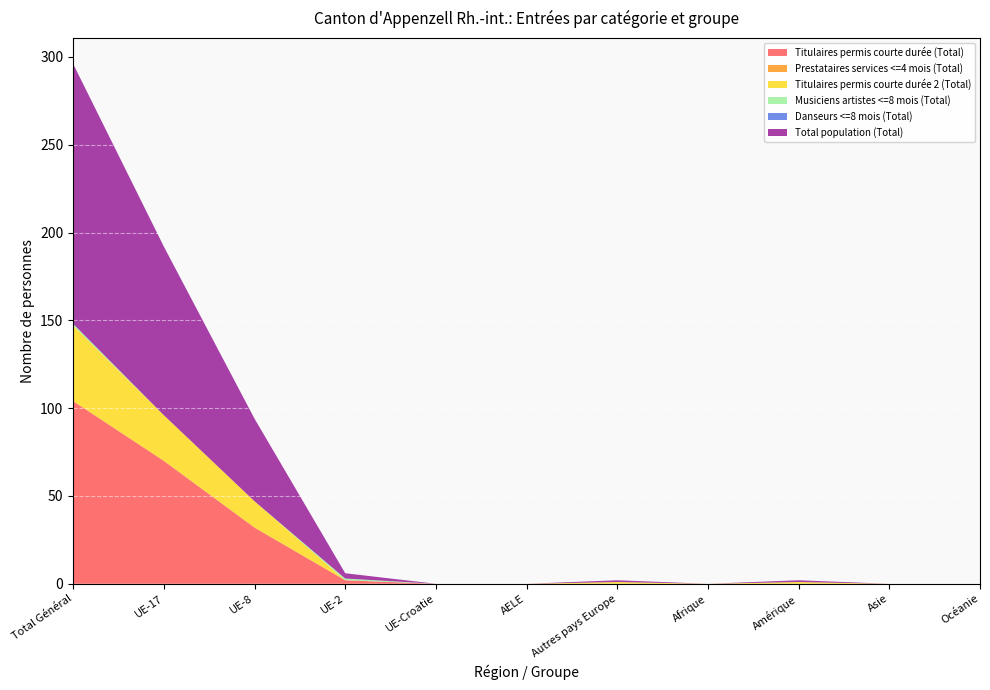

Reading left to right, extract all data points from this chart.

Titulaires permis courte durée (Total): Total Général=104	UE-17=70	UE-8=32	UE-2=2	UE-Croatie=0	AELE=0	Autres pays Europe=0	Afrique=0	Amérique=0	Asie=0	Océanie=0
Prestataires services <=4 mois (Total): Total Général=0	UE-17=0	UE-8=0	UE-2=0	UE-Croatie=0	AELE=0	Autres pays Europe=0	Afrique=0	Amérique=0	Asie=0	Océanie=0
Titulaires permis courte durée 2 (Total): Total Général=43	UE-17=26	UE-8=15	UE-2=0	UE-Croatie=0	AELE=0	Autres pays Europe=1	Afrique=0	Amérique=1	Asie=0	Océanie=0
Musiciens artistes <=8 mois (Total): Total Général=1	UE-17=0	UE-8=0	UE-2=1	UE-Croatie=0	AELE=0	Autres pays Europe=0	Afrique=0	Amérique=0	Asie=0	Océanie=0
Danseurs <=8 mois (Total): Total Général=0	UE-17=0	UE-8=0	UE-2=0	UE-Croatie=0	AELE=0	Autres pays Europe=0	Afrique=0	Amérique=0	Asie=0	Océanie=0
Total population (Total): Total Général=148	UE-17=96	UE-8=47	UE-2=3	UE-Croatie=0	AELE=0	Autres pays Europe=1	Afrique=0	Amérique=1	Asie=0	Océanie=0